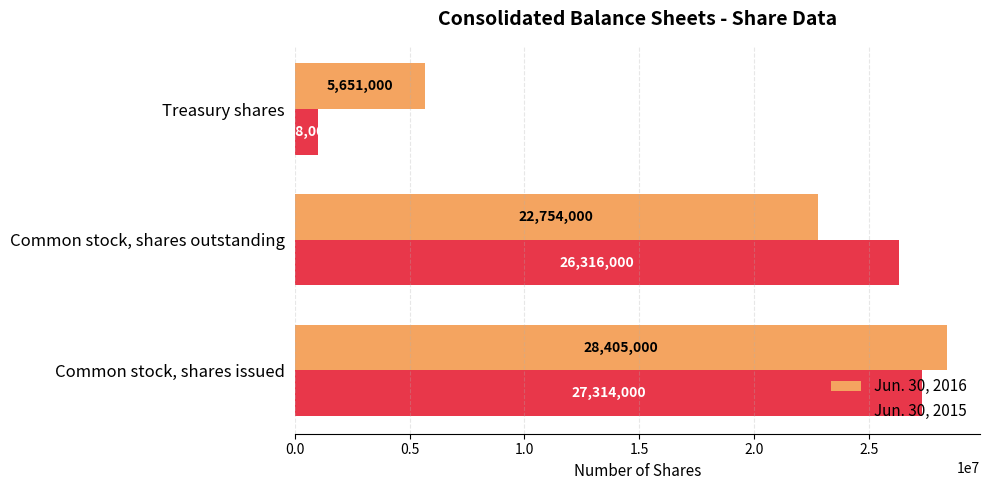

Is it true that Jun. 30, 2016 equals 5651000 at Treasury shares?

True